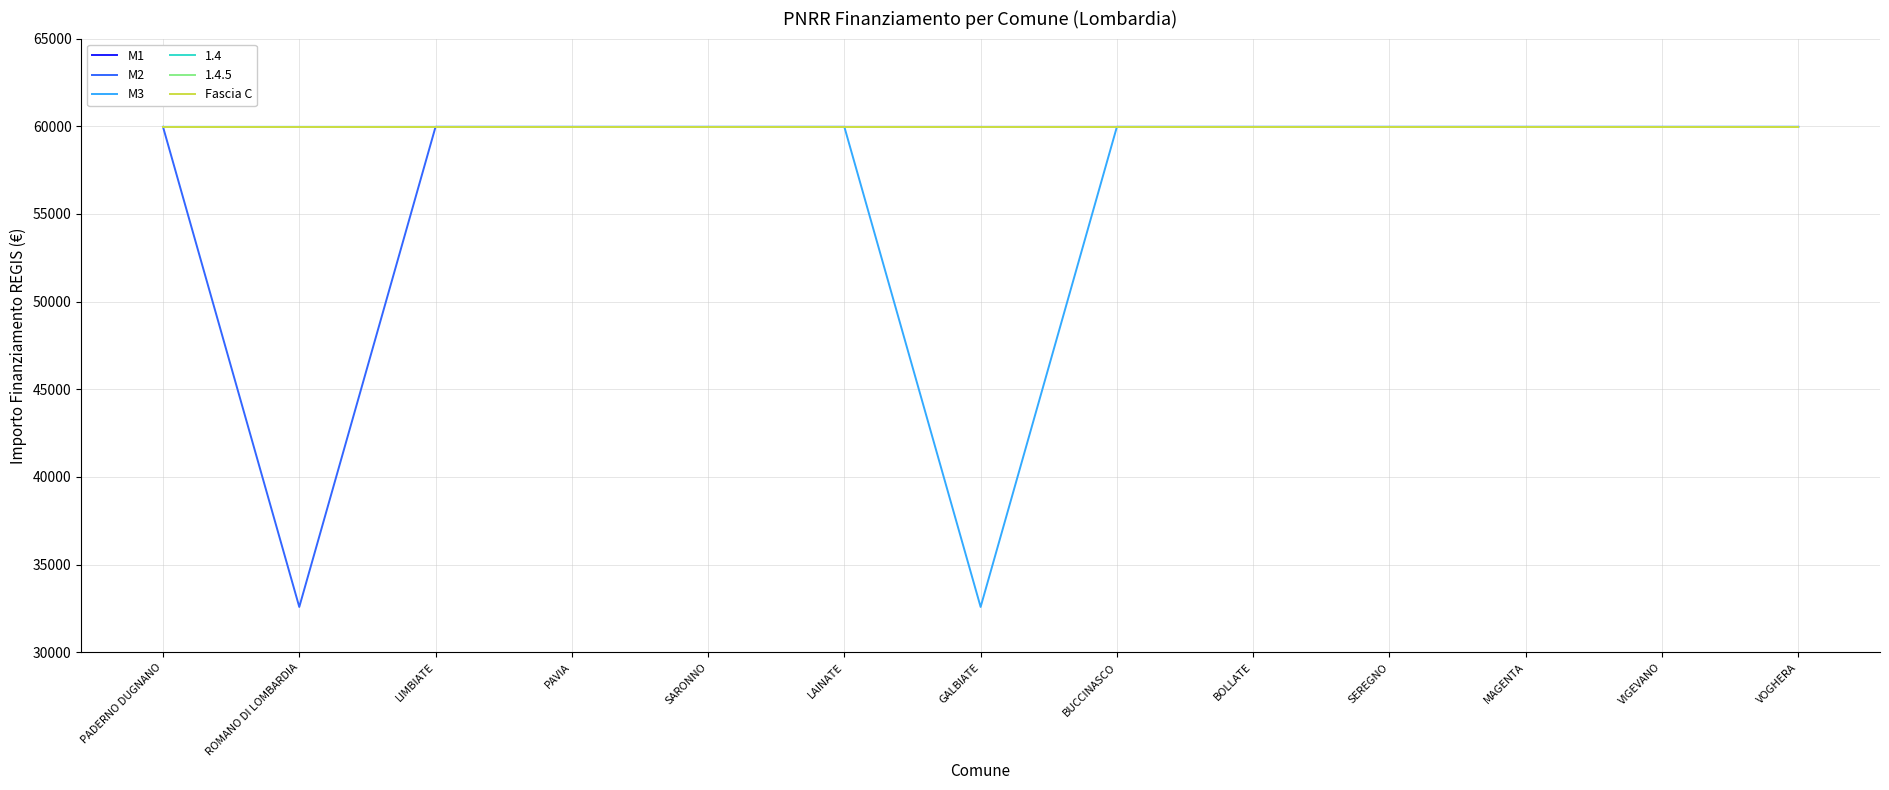

Which series has the largest total across all categories?

M1